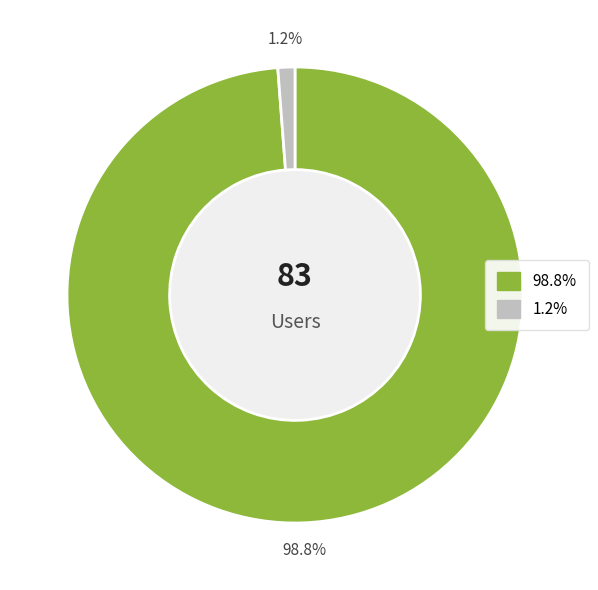

Does any single category account for the majority?

Yes